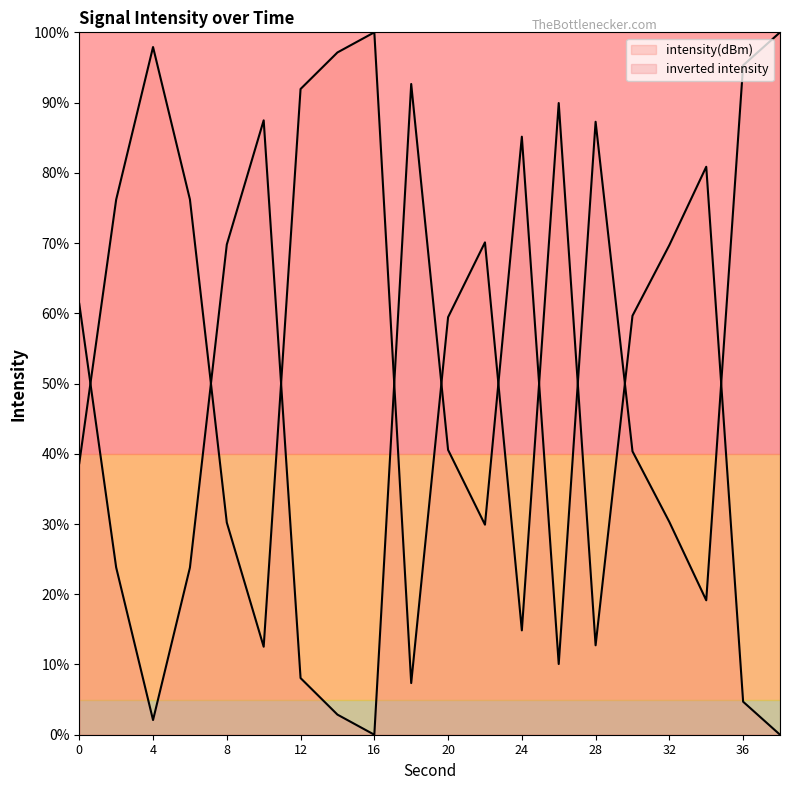

The chart shows a value of 4.7 at 36. True or false?

True